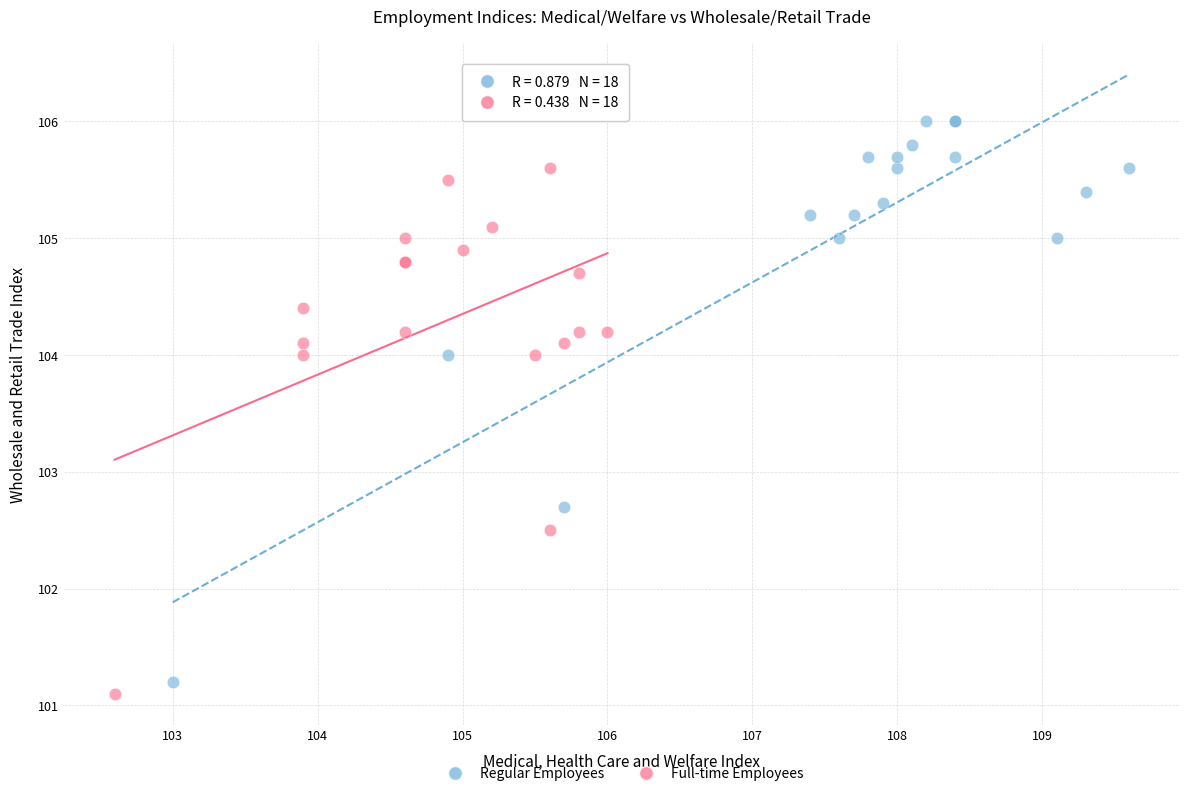

Which series contains the highest Y value?

Regular Employees